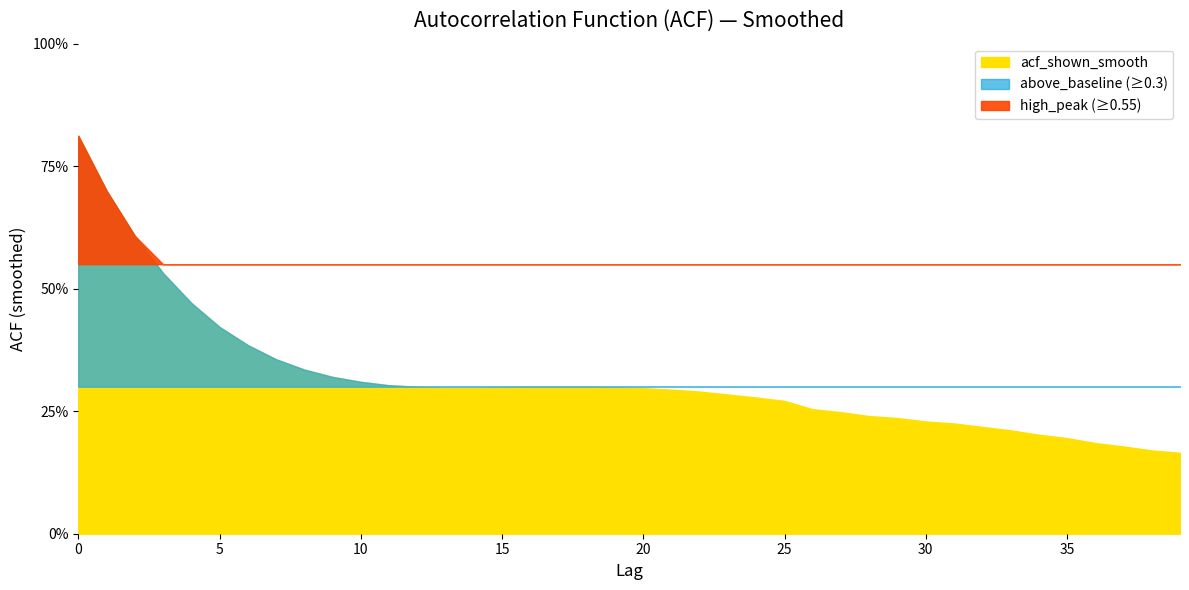

True or false: there are more than 1 points higher than both neighbors.

False